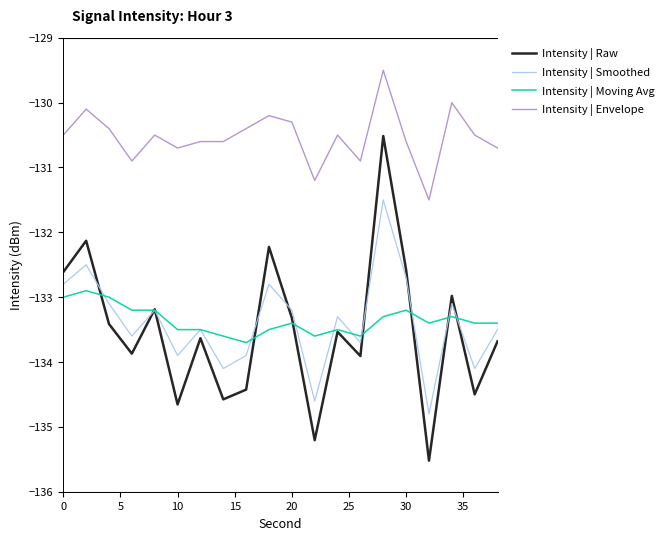

Which series has the largest total across all categories?

Intensity | Envelope